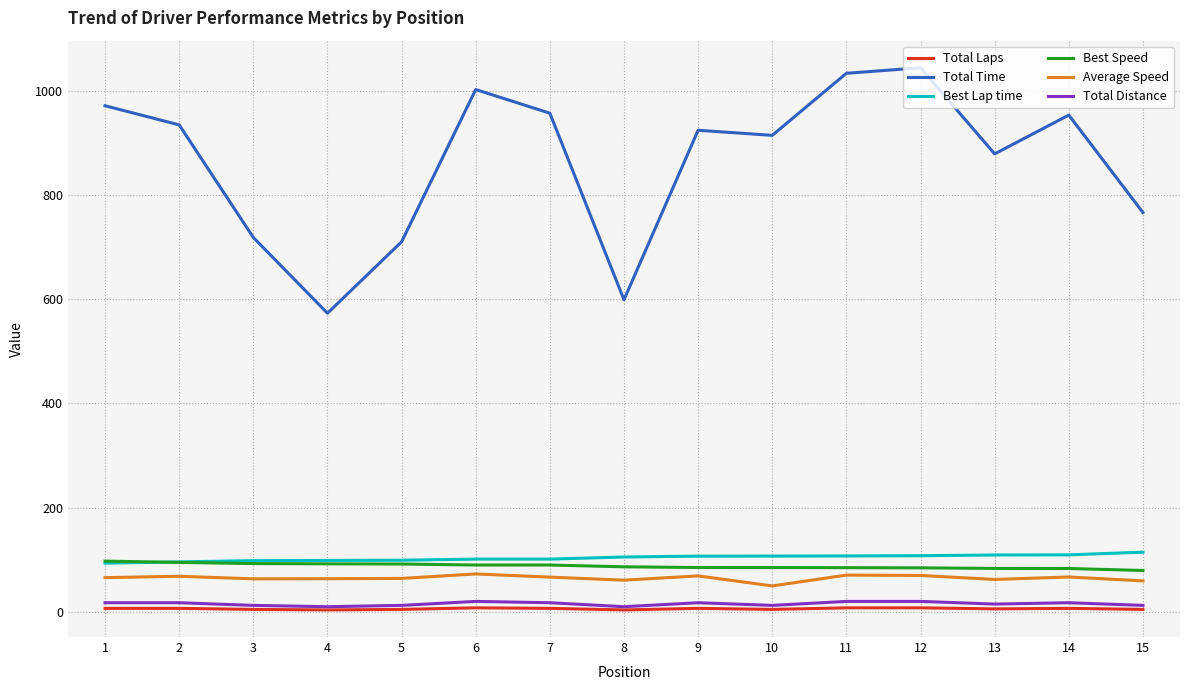

True or false: Average Speed and Best Speed cross at least once.

False